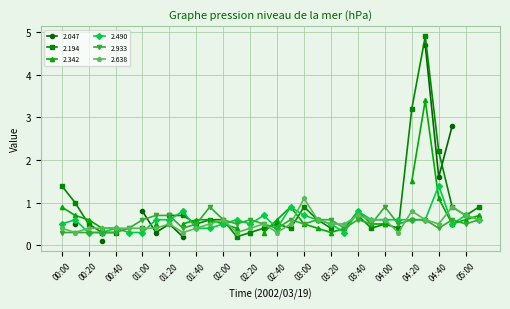

Between 02:30 and 01:50, which is larger?

02:30